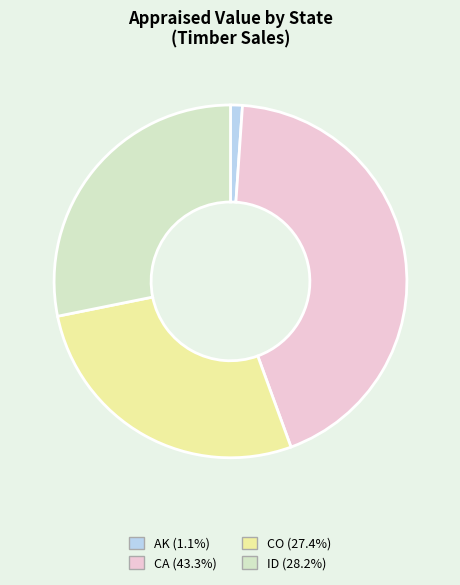

Is there any slice that represents more than half of the pie?

No